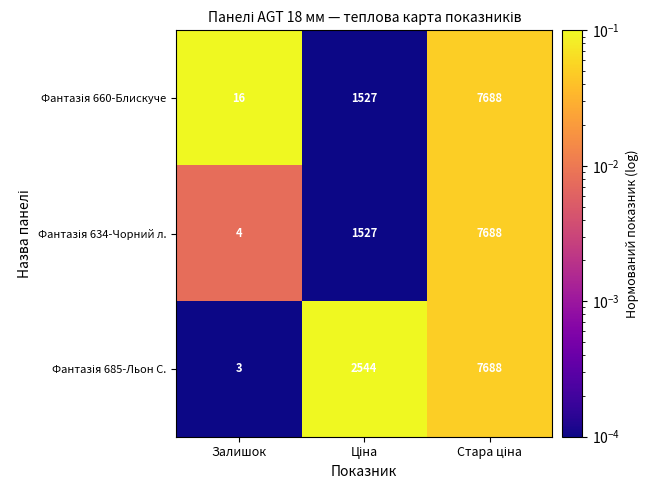

What is the smallest value displayed?

3